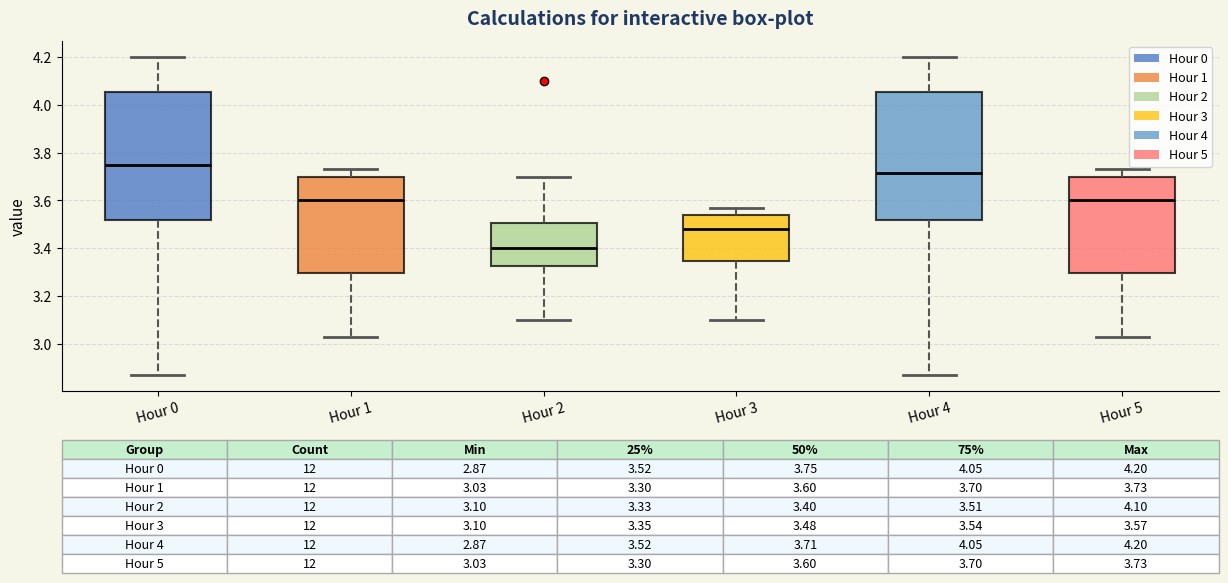

Which box has the highest median line?

Hour 0